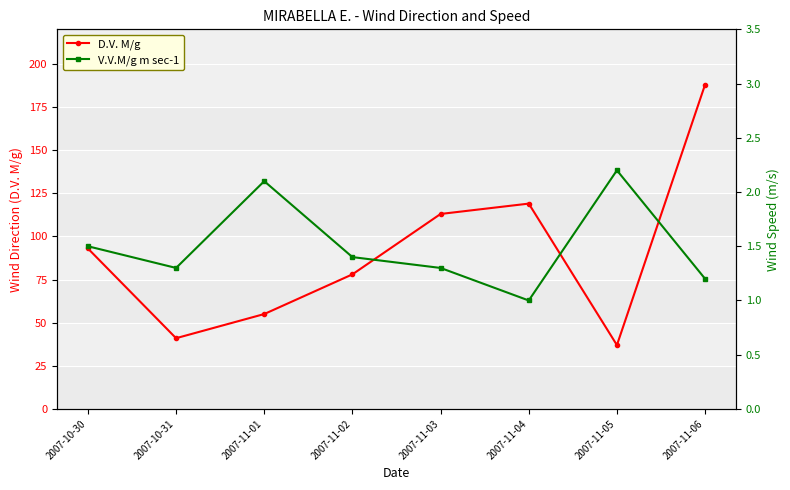

What is the approximate value of D.V. M/g at 2007-11-05?

37